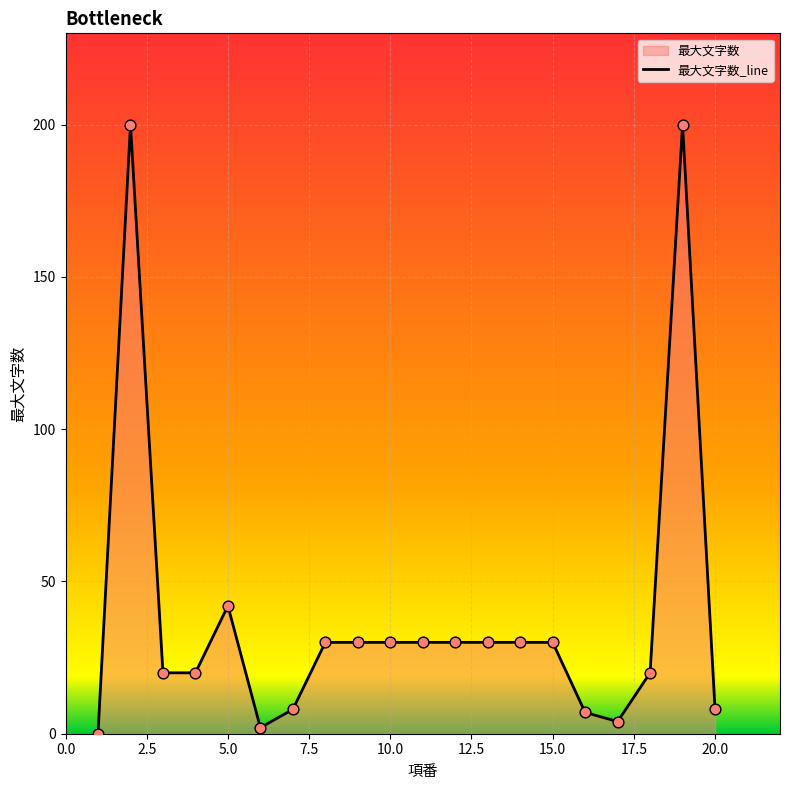

What is the change in value from 2 to 16?

-193